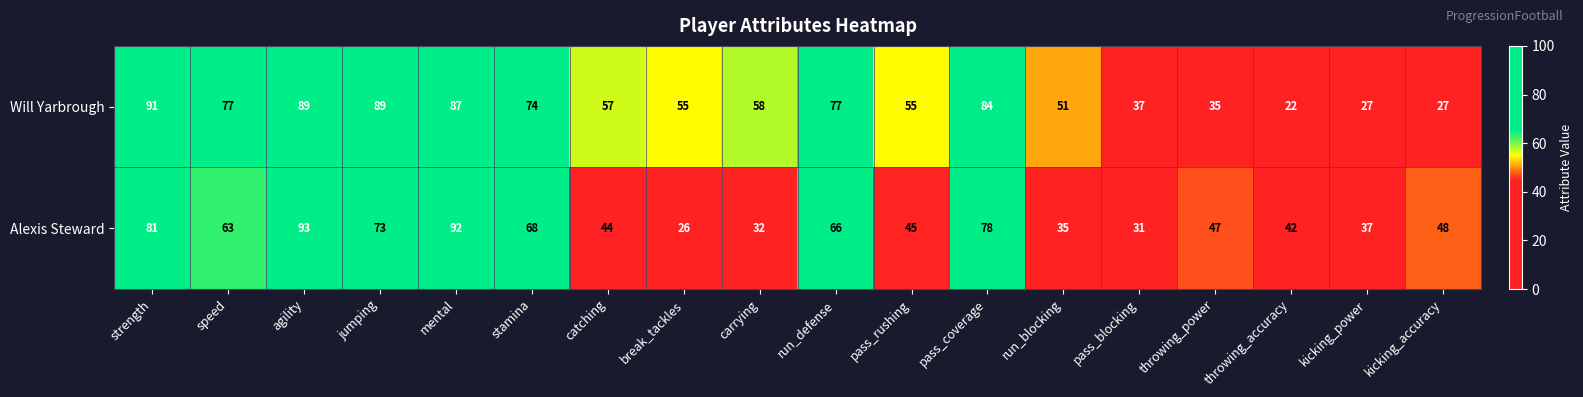

Count the number of categories in the chart.

18